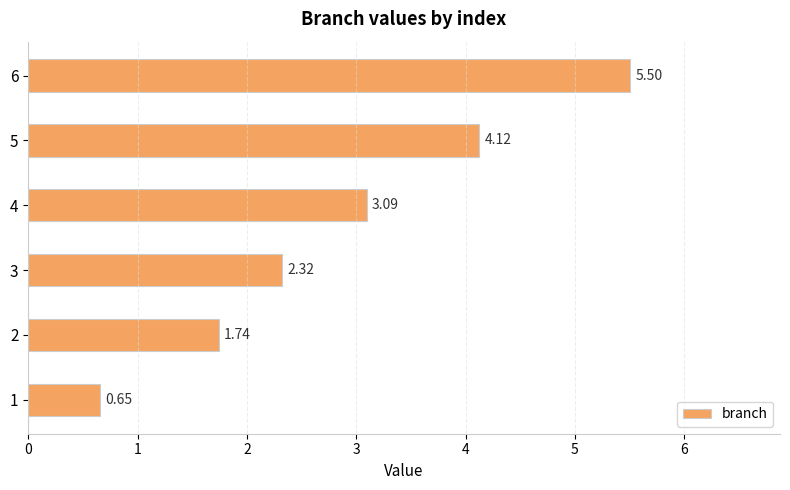

Is it true that the value at 2 is 3.9?

False